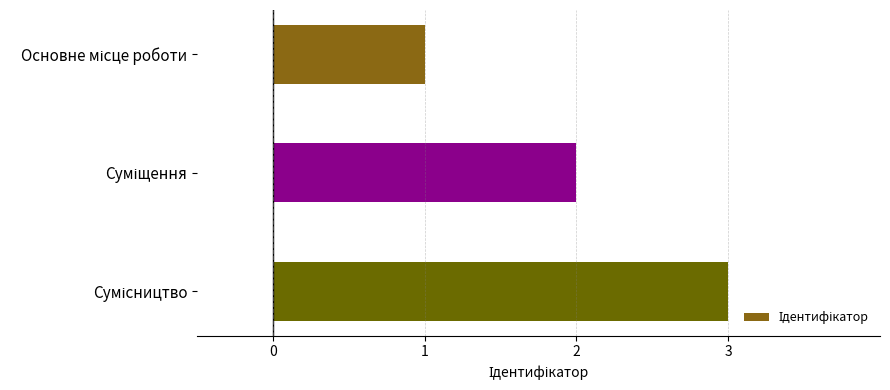

What is the sum of all values?

6